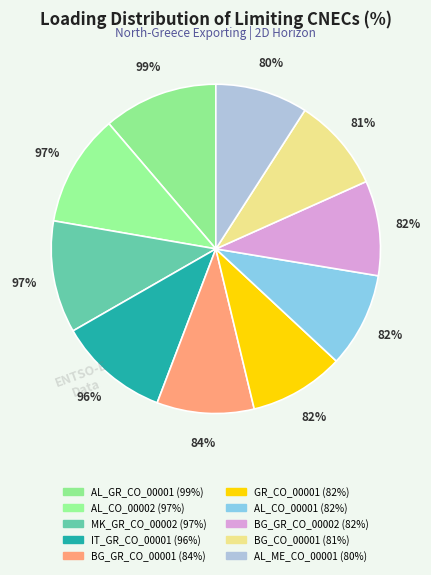

Which has a higher value, IT_GR_CO_00001 or AL_CO_00002?

AL_CO_00002